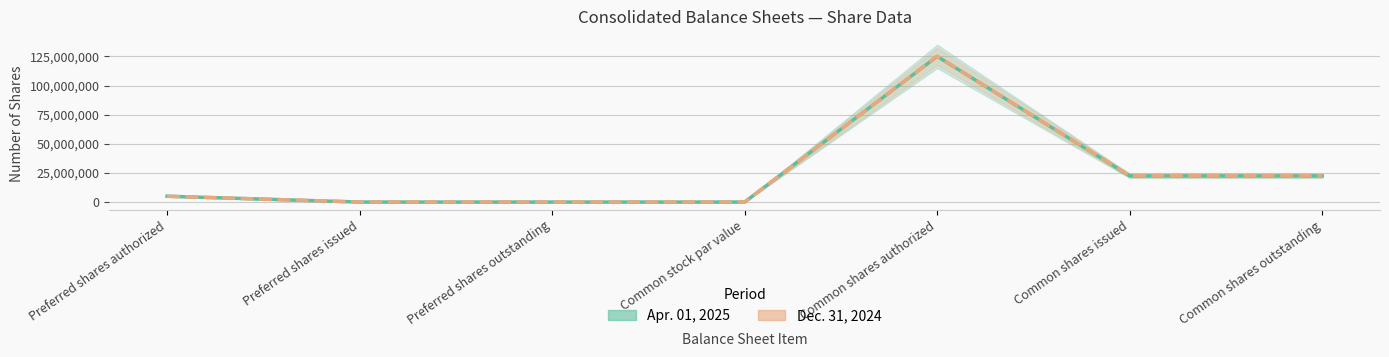

True or false: Dec. 31, 2024 and Apr. 01, 2025 cross at least once.

False